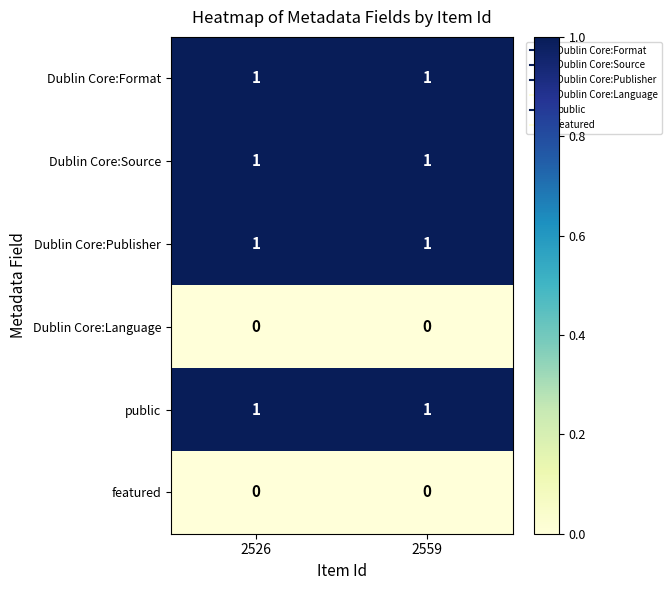

How many distinct data groups are displayed?

6